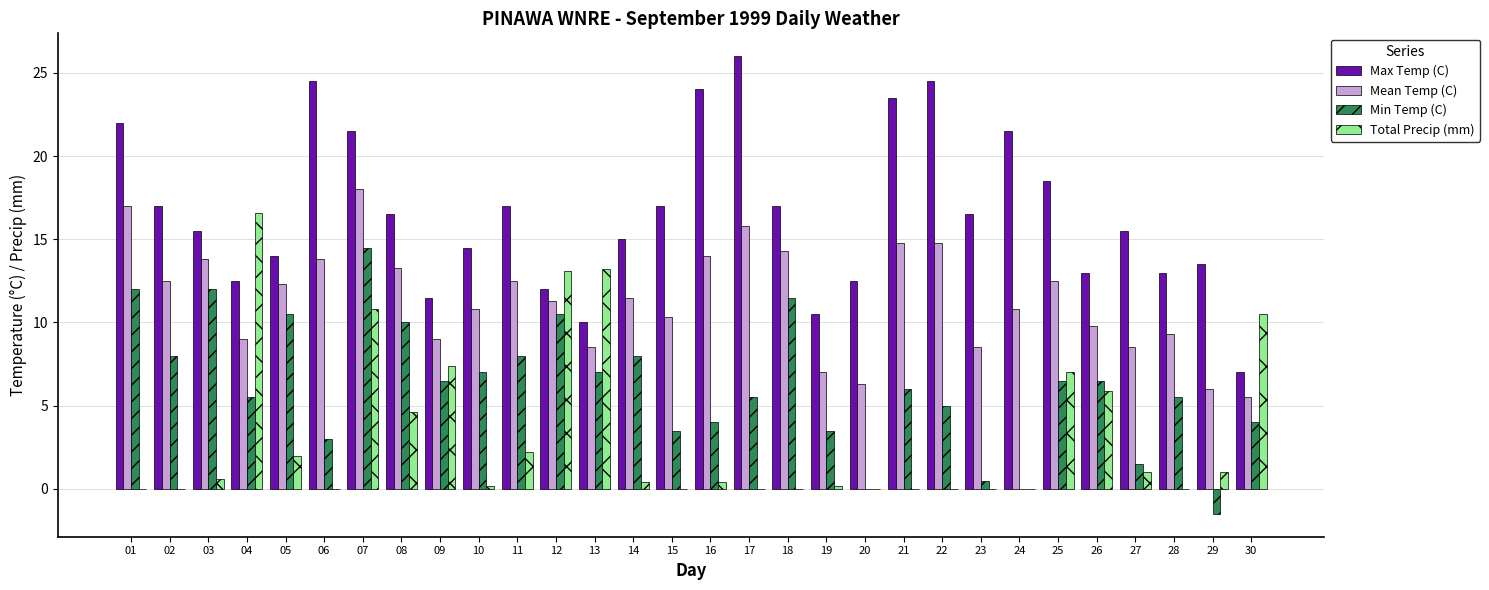

Count the number of data series in this chart.

4